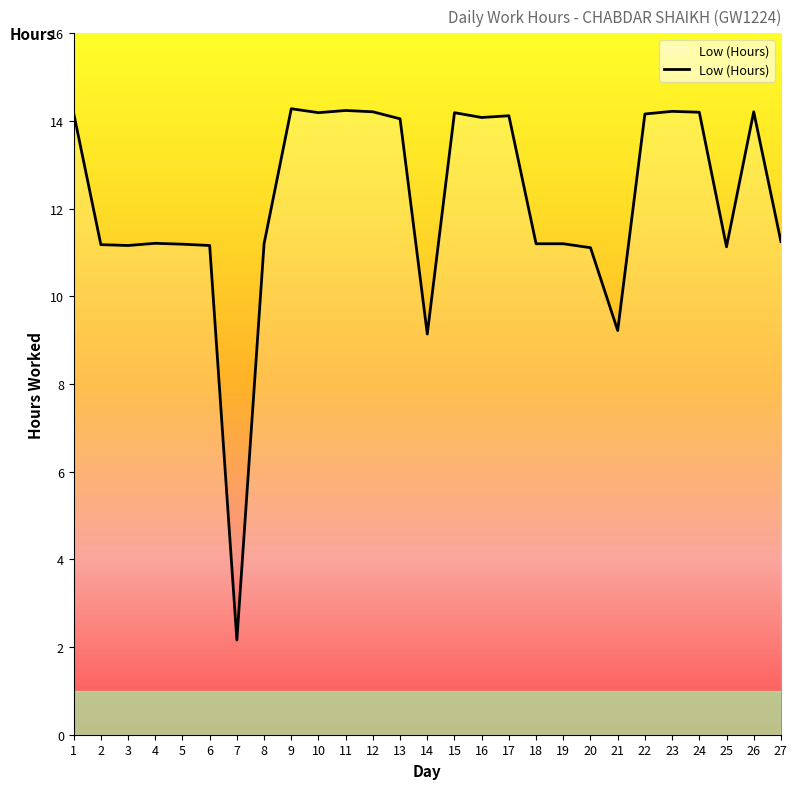

What value does the data have at 3?

11.2